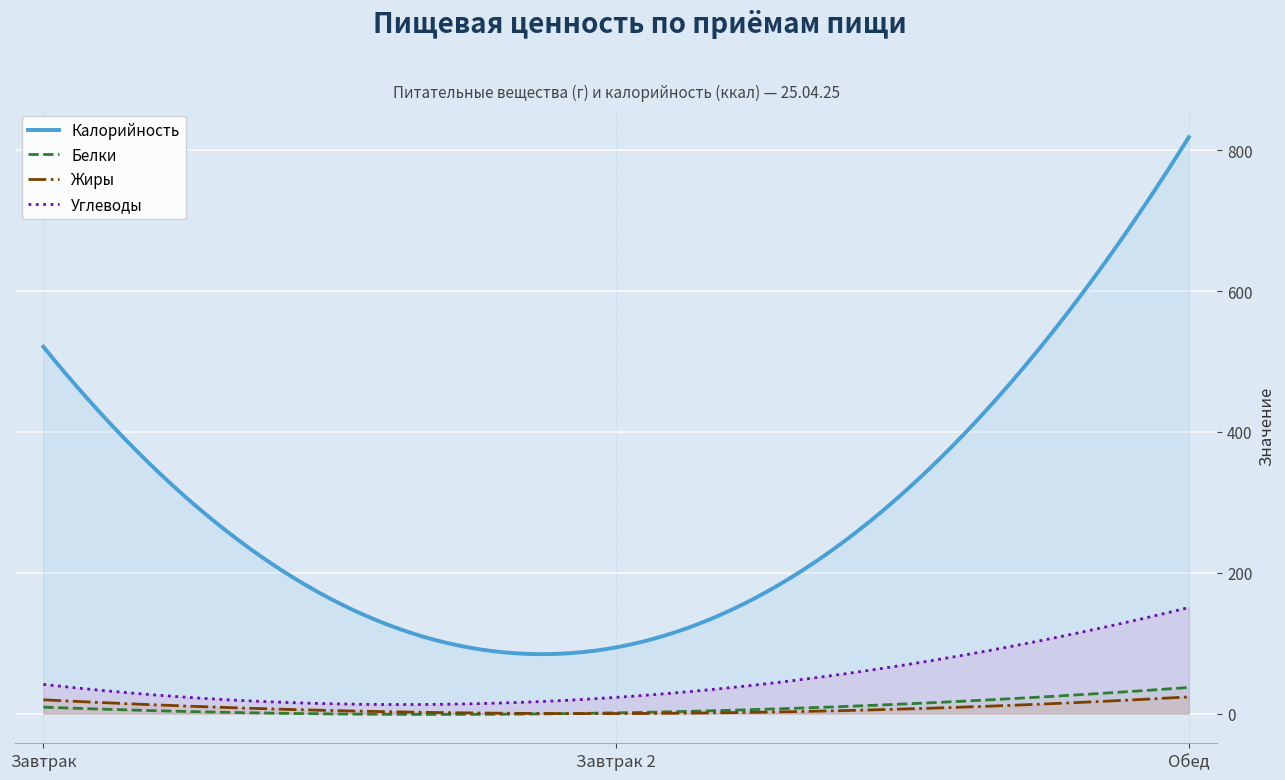

What is the label of the 3rd point from the left?

Обед